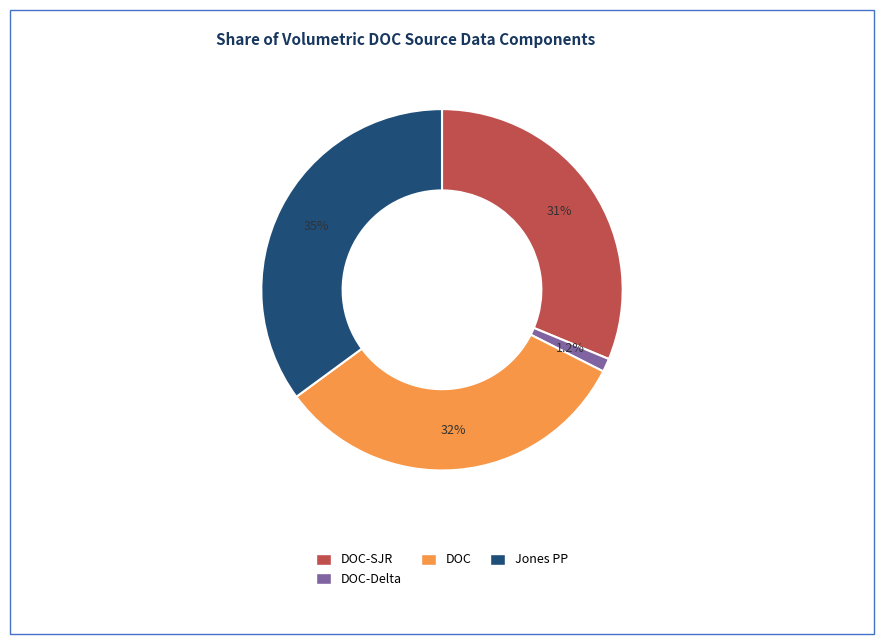

Is there a majority slice in this chart?

No